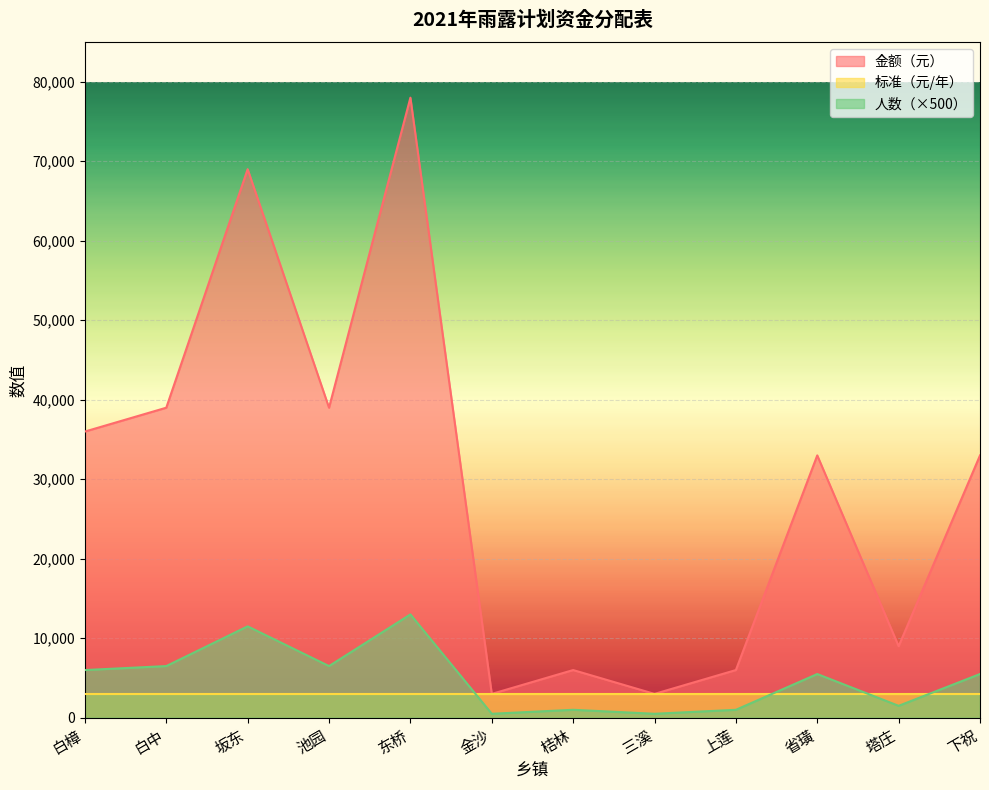

What is the total value across all series at 金沙?

6500